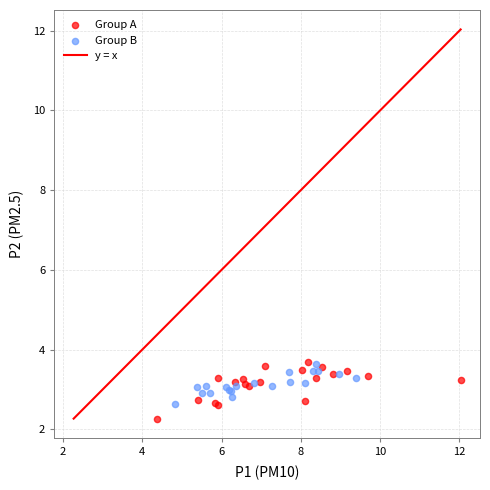

Which series reaches the minimum Y coordinate?

Group A